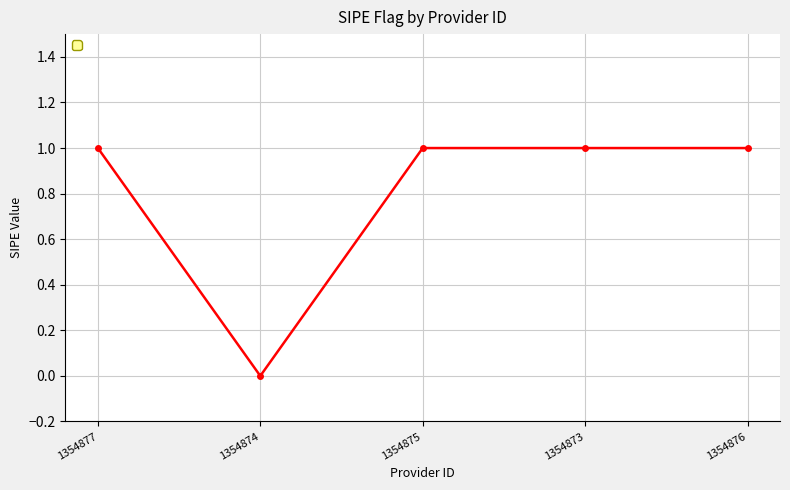

What is the difference between the maximum and minimum values?

1